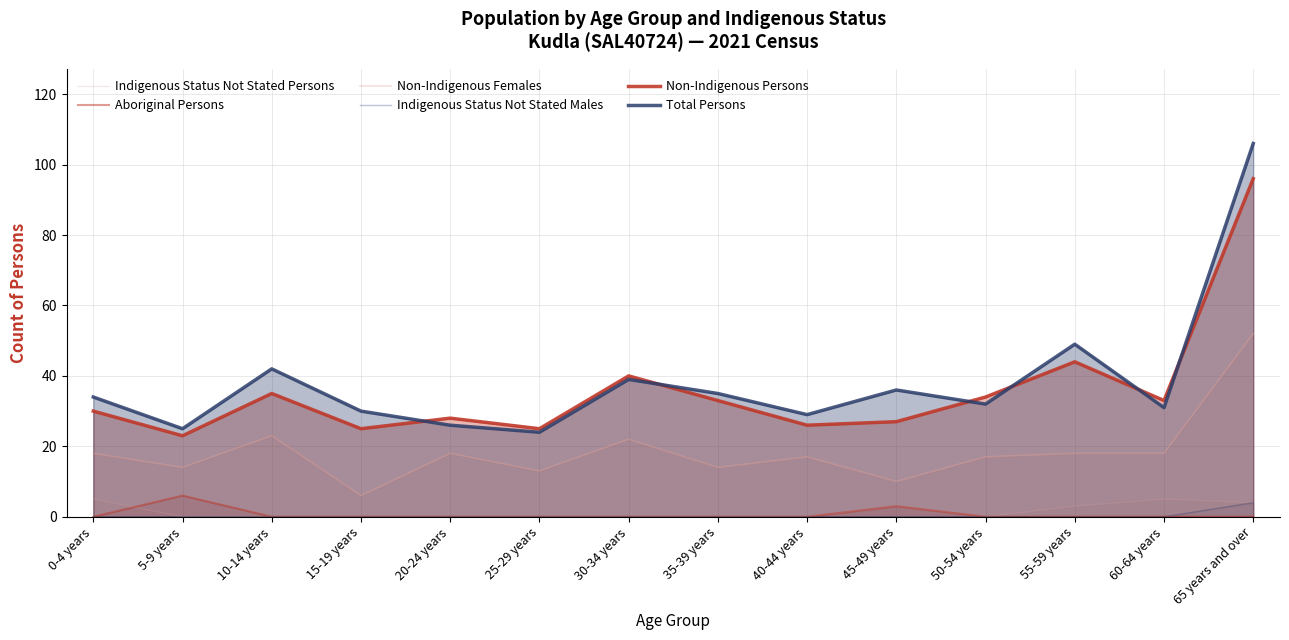

What is the average value of the Total Persons series?

38